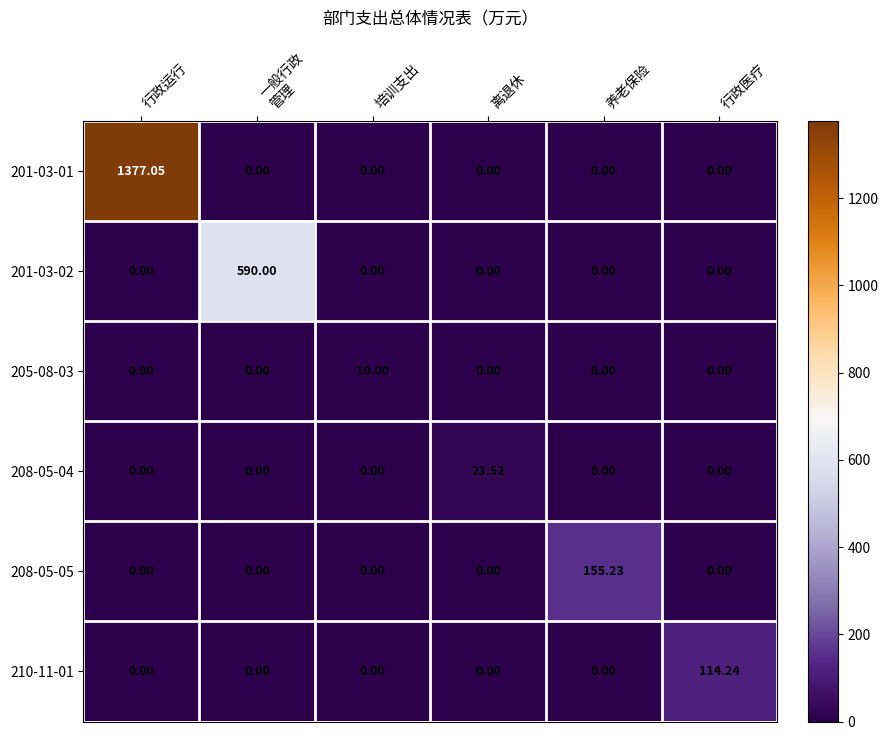

Which category has the highest value in the 210-11-01 series?

行政医疗